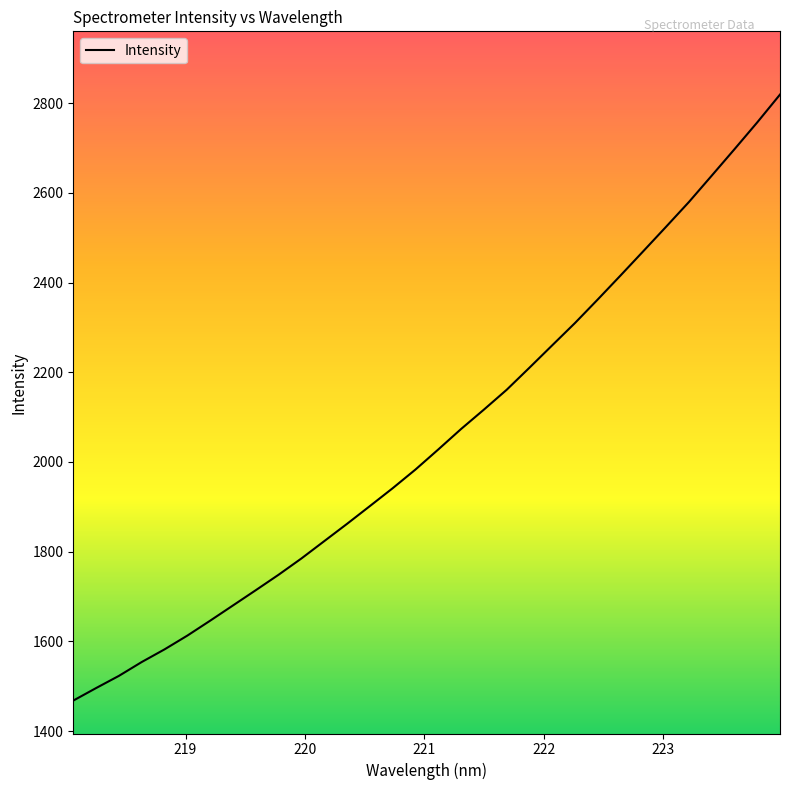

What is the difference between the maximum and minimum values?

1351.4